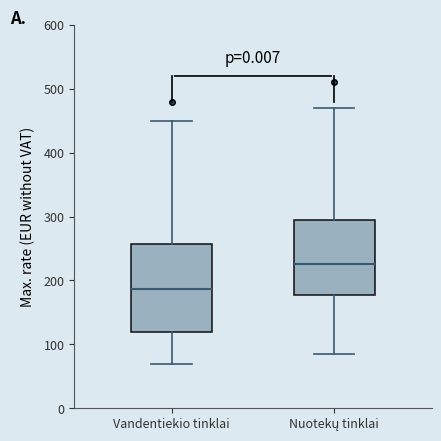

Reading left to right, transcribe this box plot: for each box, give where its median line is, the range the box spans, and where its two whiskers end, as read against the y-axis. The values are not printed on the chart, so give them approximately, as read against the axis.

Vandentiekio tinklai: median 190, box 120 to 260, whiskers 70 to 450
Nuotekų tinklai: median 230, box 180 to 300, whiskers 90 to 470